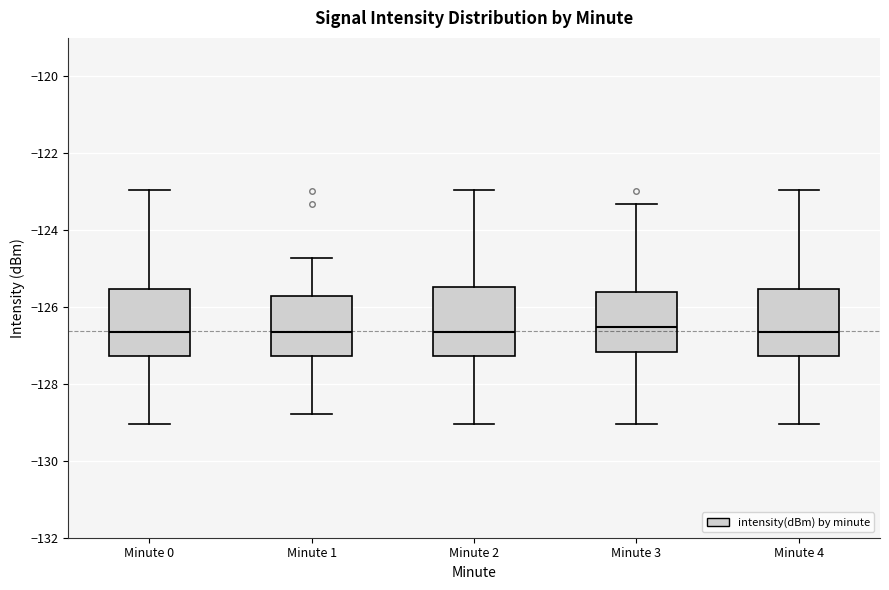

Reading left to right, transcribe this box plot: for each box, give where its median line is, the range the box spans, and where its two whiskers end, as read against the y-axis. The values are not printed on the chart, so give them approximately, as read against the axis.

Minute 0: median -126.6, box -127.2 to -125.6, whiskers -129.0 to -123.0
Minute 1: median -126.6, box -127.2 to -125.8, whiskers -128.8 to -124.8
Minute 2: median -126.6, box -127.2 to -125.4, whiskers -129.0 to -123.0
Minute 3: median -126.6, box -127.2 to -125.6, whiskers -129.0 to -123.4
Minute 4: median -126.6, box -127.2 to -125.6, whiskers -129.0 to -123.0